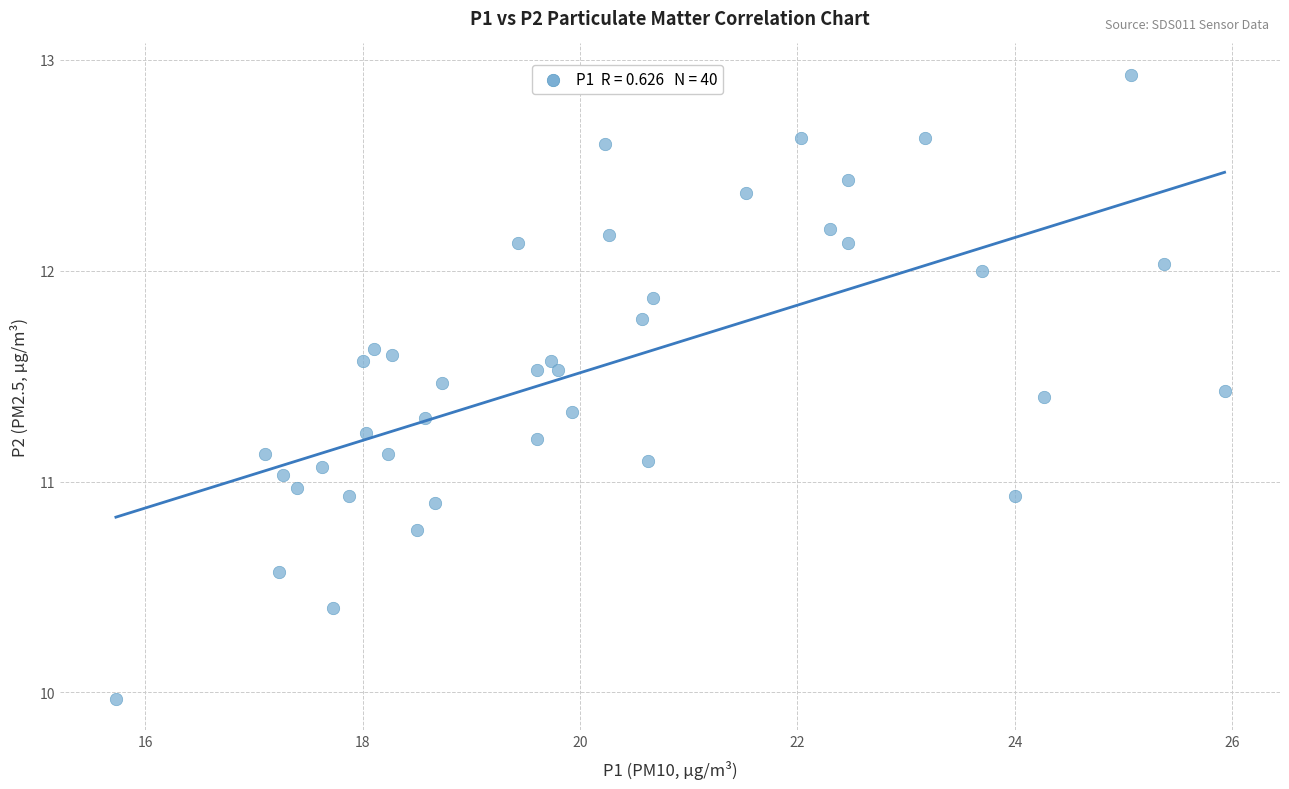

What is the range of Y values (max minus min)?

3.0